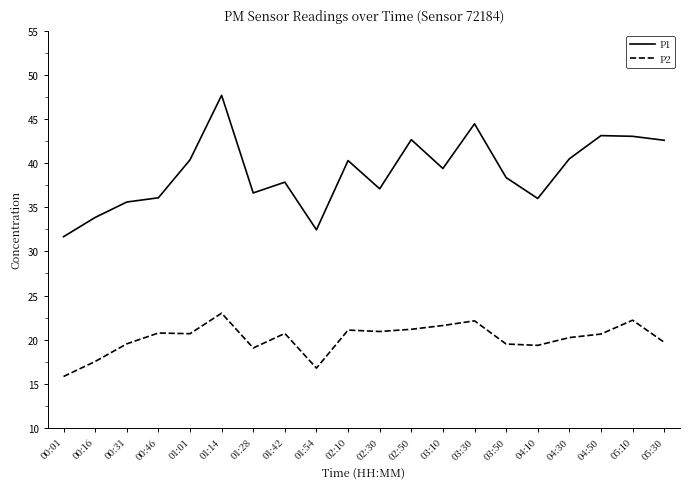

What is the difference between the P1 values at 01:54 and 02:50?

10.2